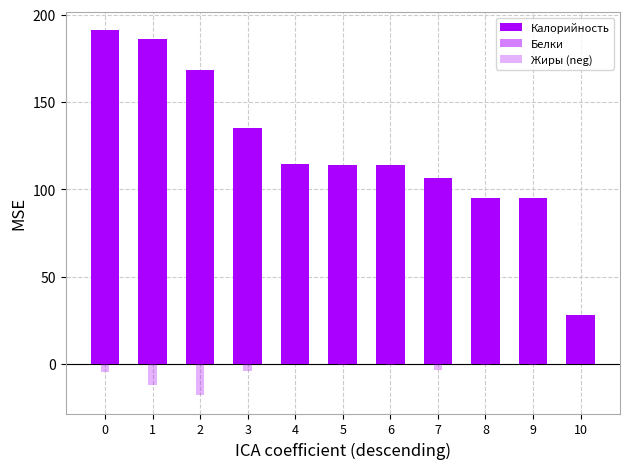

What is the sum of the Калорийность values at 9 and 3?

230.0